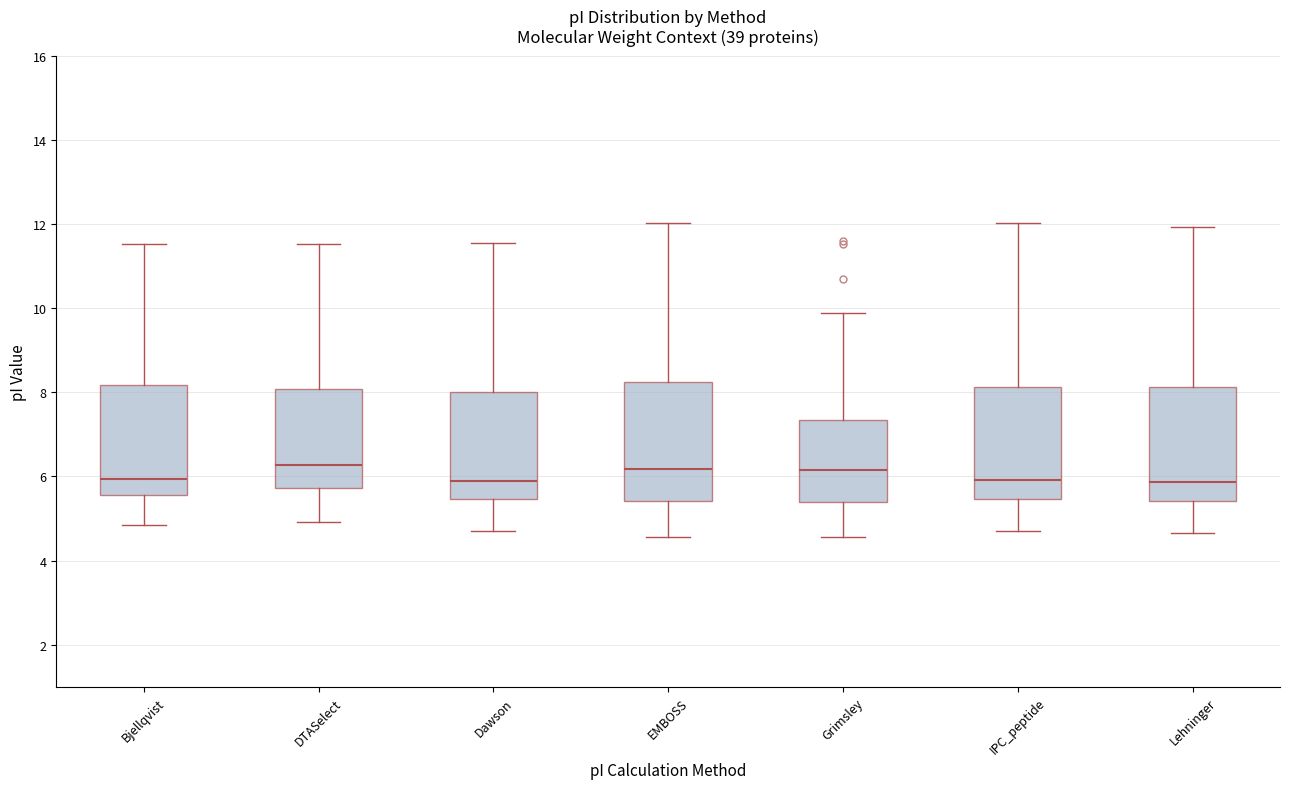

Reading left to right, transcribe this box plot: for each box, give where its median line is, the range the box spans, and where its two whiskers end, as read against the y-axis. The values are not printed on the chart, so give them approximately, as read against the axis.

Bjellqvist: median 6.0, box 5.6 to 8.2, whiskers 4.8 to 11.6
DTASelect: median 6.2, box 5.8 to 8.0, whiskers 5.0 to 11.6
Dawson: median 5.8, box 5.4 to 8.0, whiskers 4.6 to 11.6
EMBOSS: median 6.2, box 5.4 to 8.2, whiskers 4.6 to 12.0
Grimsley: median 6.2, box 5.4 to 7.4, whiskers 4.6 to 9.8
IPC_peptide: median 6.0, box 5.4 to 8.2, whiskers 4.8 to 12.0
Lehninger: median 5.8, box 5.4 to 8.2, whiskers 4.6 to 12.0